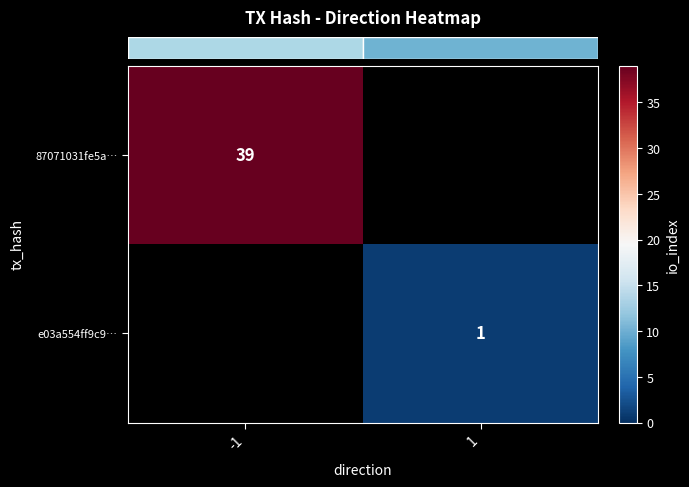

What is the lowest value of the row_0 series?

39.0